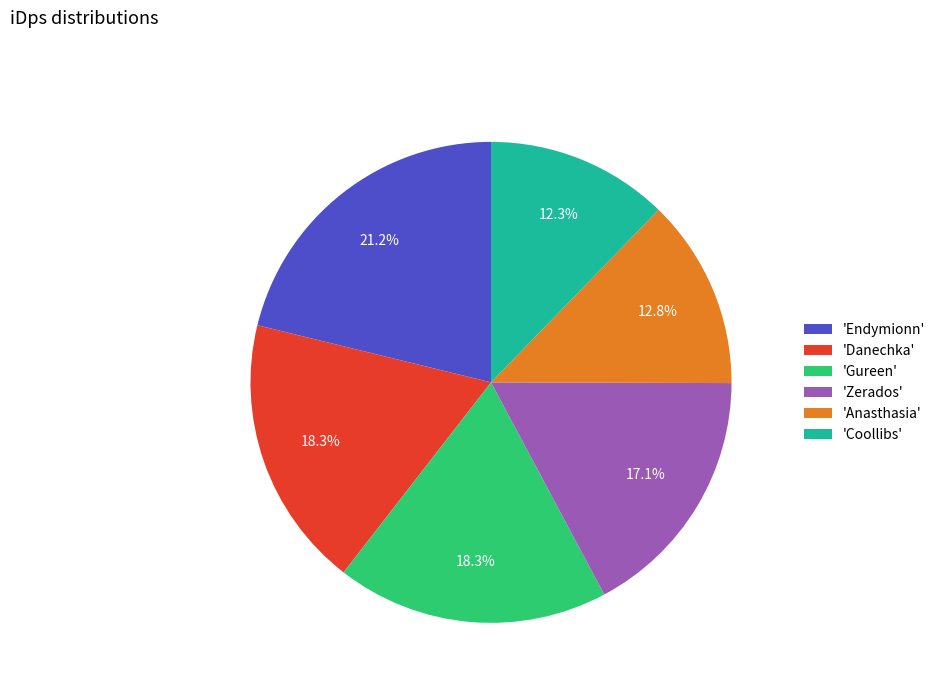

Is there any slice that represents more than half of the pie?

No